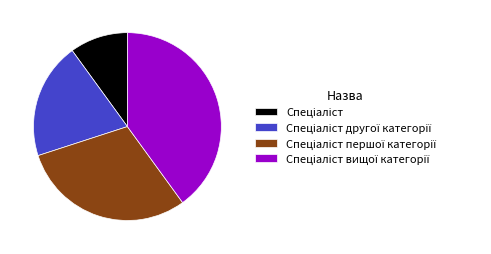

How many segments does this pie chart have?

4